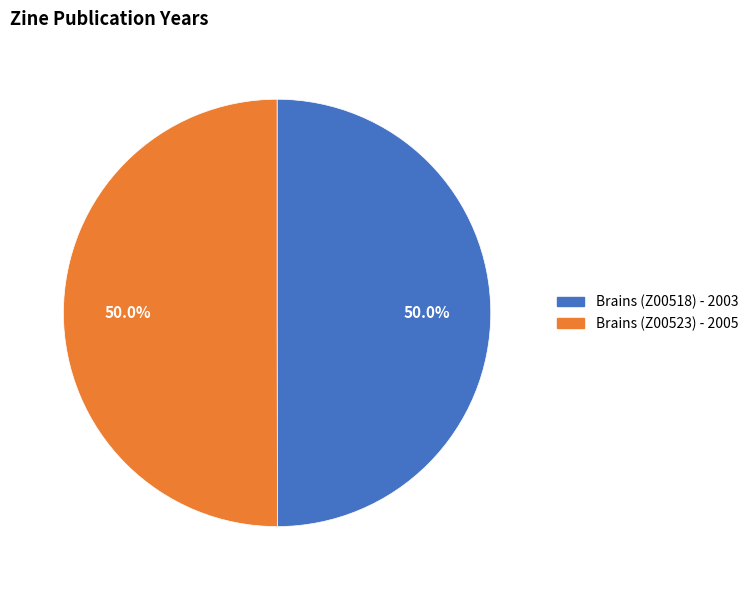

How many segments does this pie chart have?

2